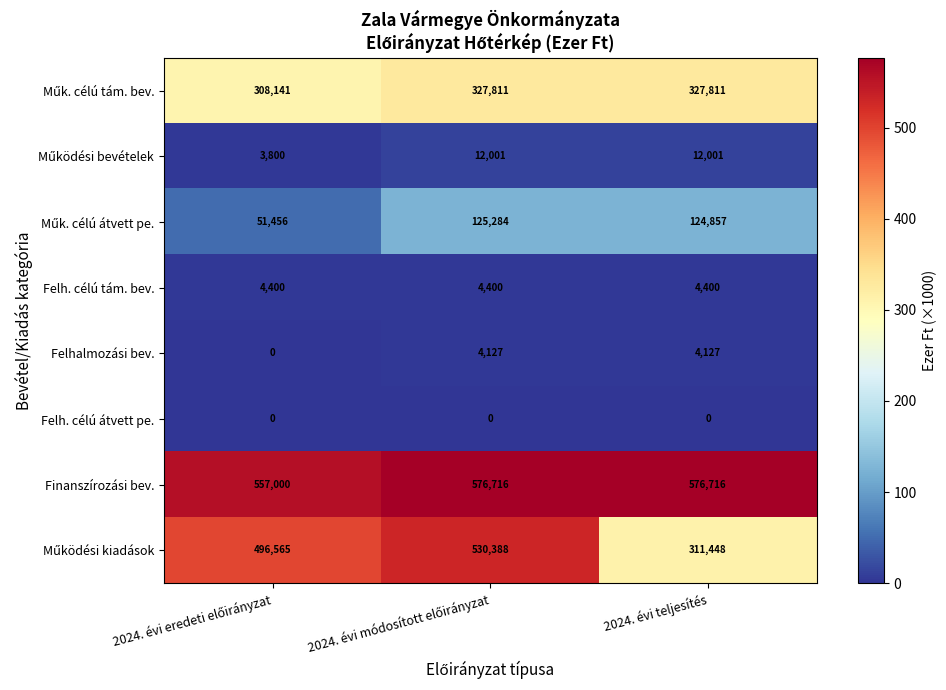

Which series has the largest total across all categories?

Finanszírozási bev.